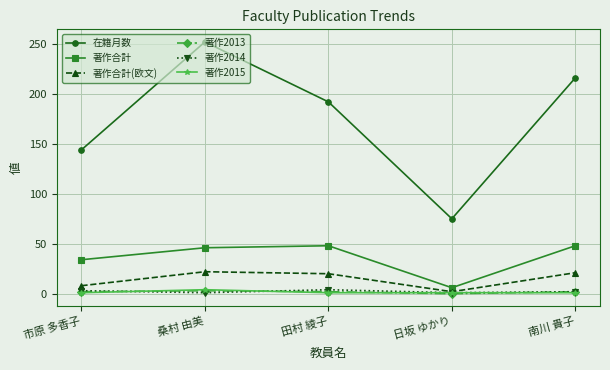

Is it true that 著作合計(欧文) equals 30 at 田村 綾子?

False